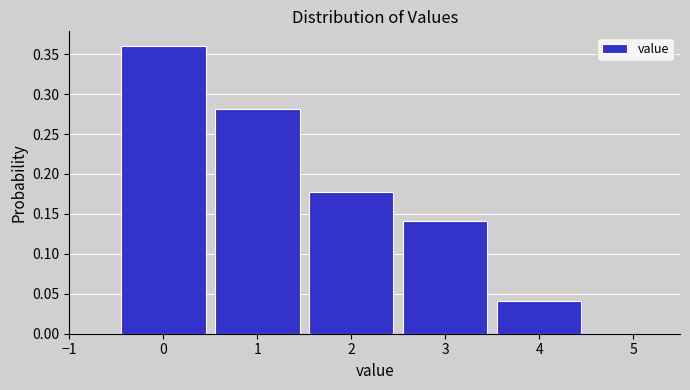

How tall is the bar that spans 2.5 to 3.5 on the x-axis? The values are not printed on the chart, so give them approximately, as read against the axis.

0.140